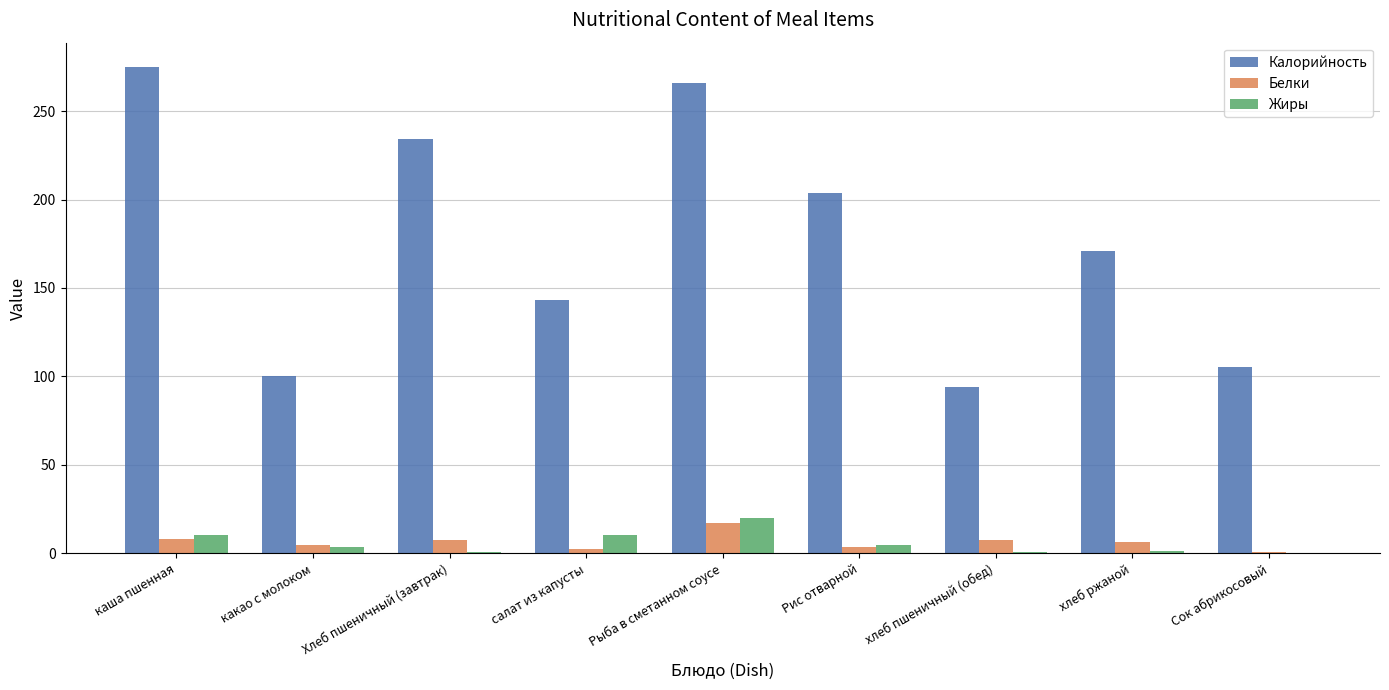

What is the highest value of the Калорийность series?

274.9